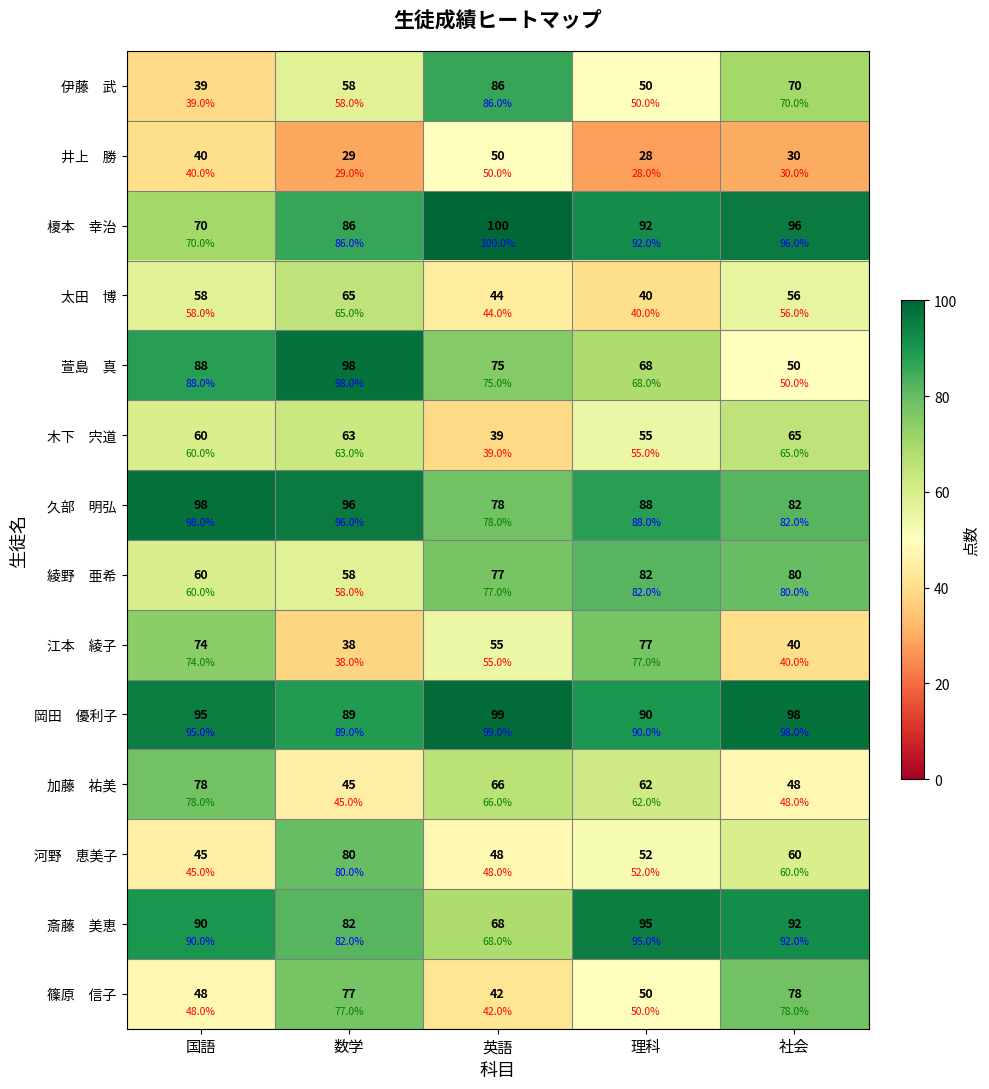

Which label corresponds to the smallest value in the chart?

理科